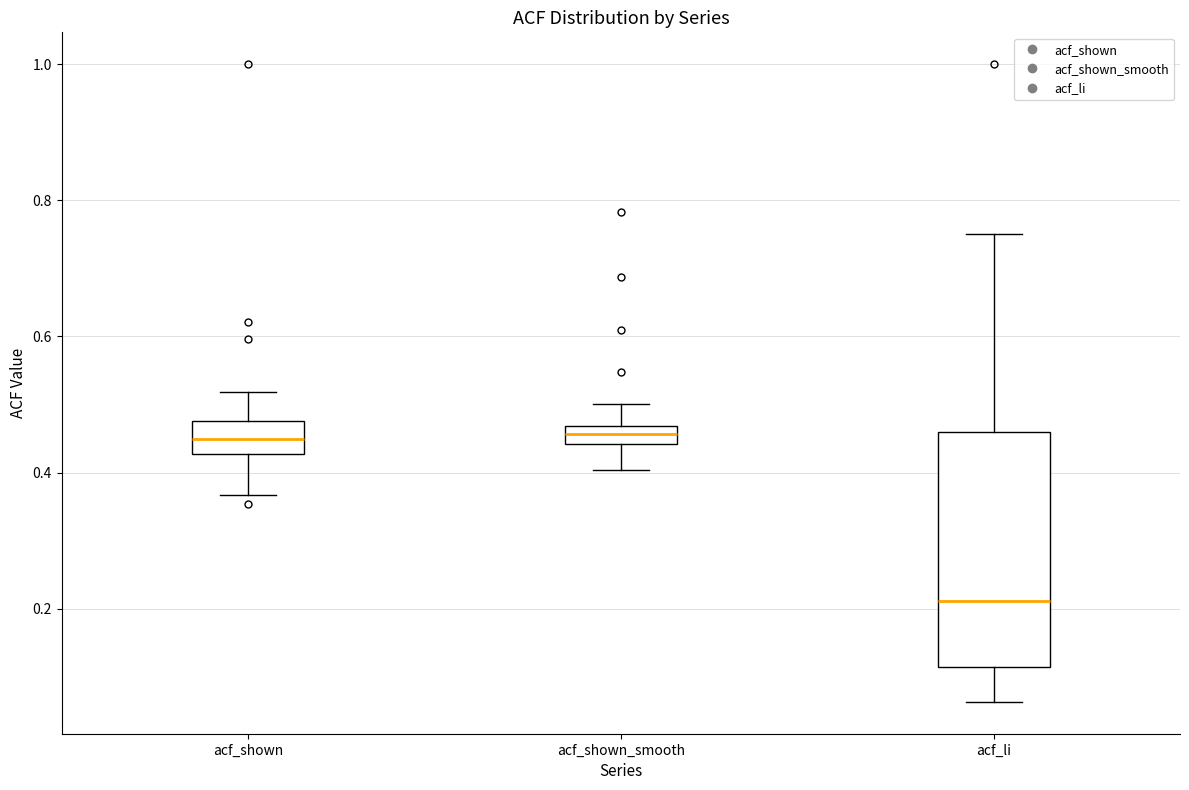

Where does the median line of the box for acf_li sit on the y-axis? The values are not printed on the chart, so give them approximately, as read against the axis.

0.22